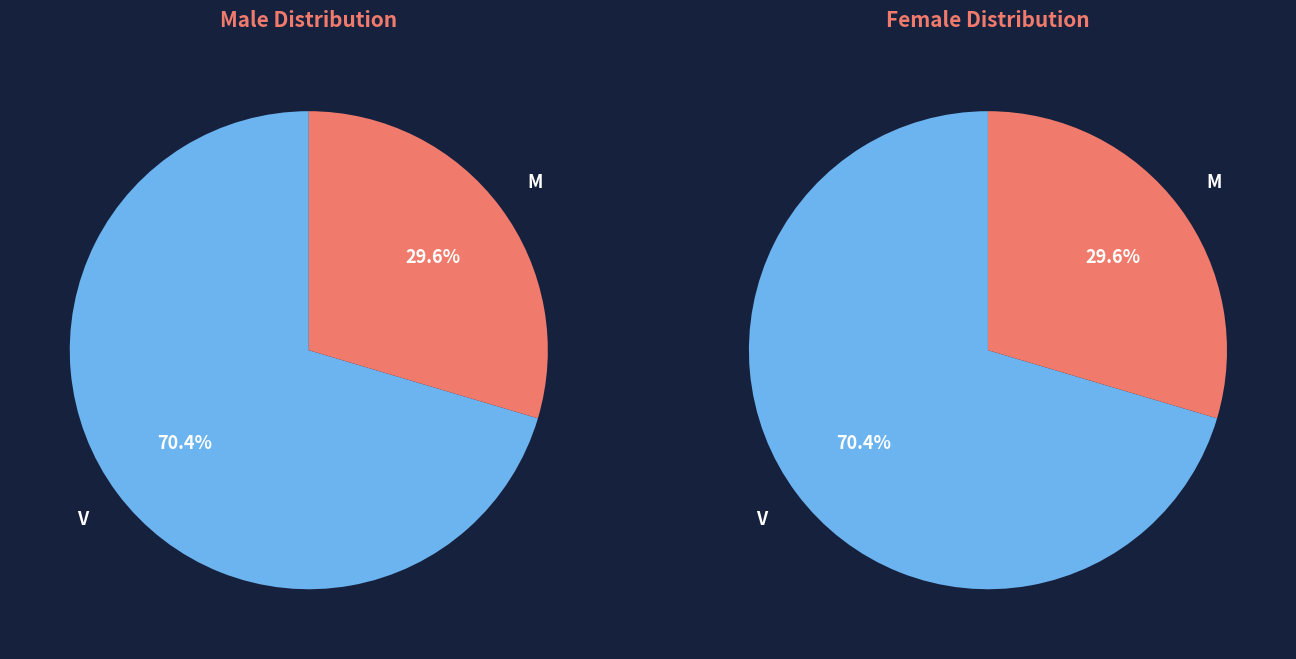

Is the sum of V and M greater than half?

Yes